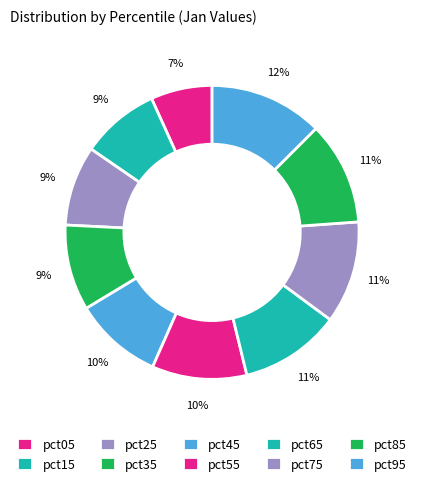

Does pct95 account for over 50% of the chart?

No